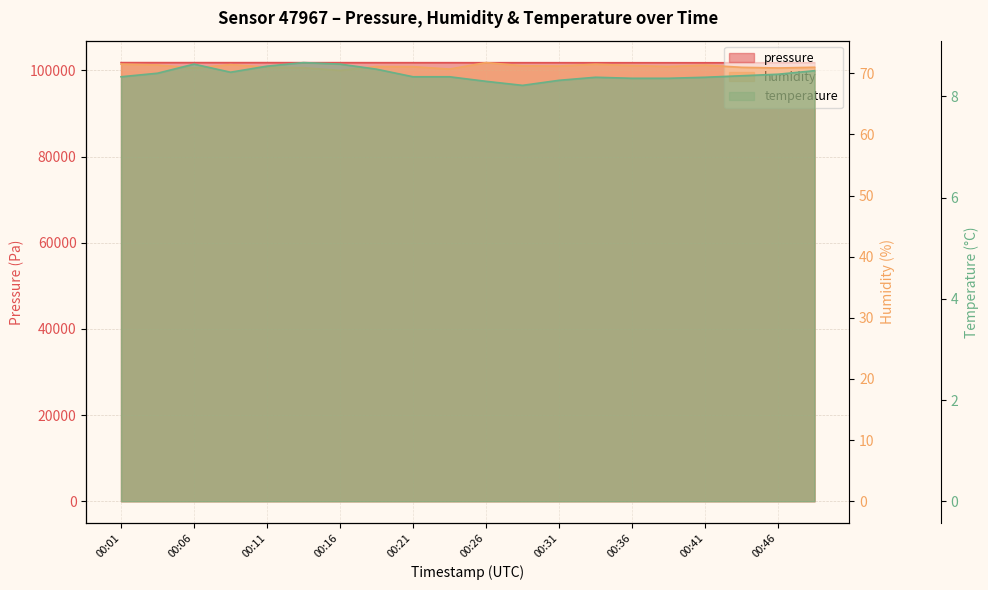

Reading left to right, extract all data points from this chart.

pressure: 101792.8	101788.9	101789.0	101784.4	101787.5	101781.9	101781.2	101775.4	101774.3	101774.3	101769.5	101770.7	101769.4	101763.9	101763.1	101761.3	101759.5	101756.7	101753.1	101749.3
humidity: 71.5	71.3	70.8	71.4	71.0	70.9	70.5	71.1	71.1	70.7	71.7	71.2	71.2	71.5	71.3	71.1	71.3	71.0	70.9	71.0
temperature: 8.4	8.5	8.6	8.5	8.6	8.7	8.6	8.5	8.4	8.4	8.3	8.2	8.3	8.4	8.4	8.4	8.4	8.4	8.4	8.5